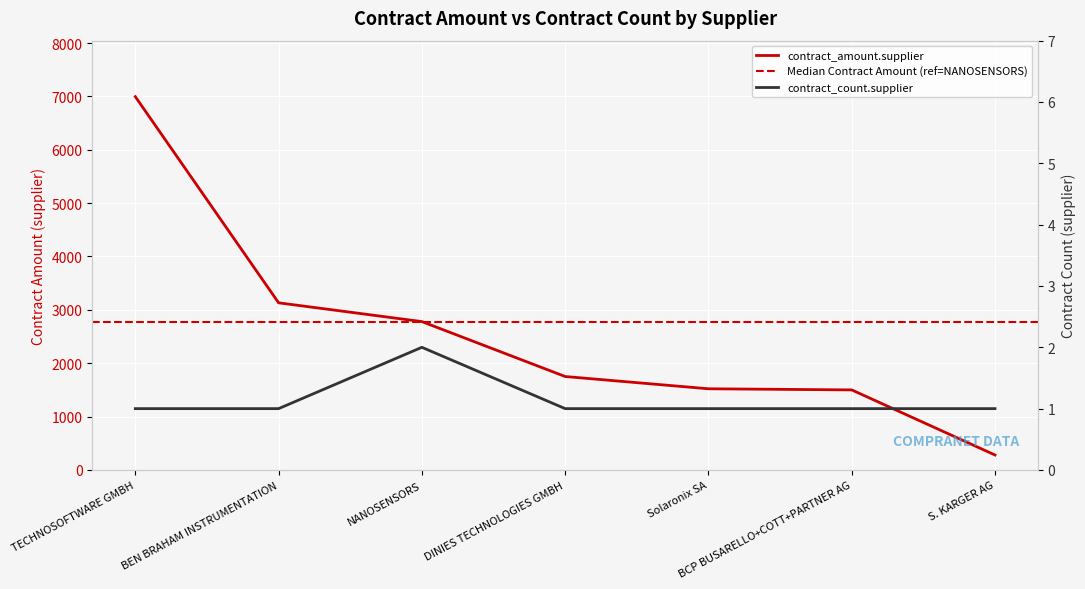

What is the difference between the contract_amount.supplier values at Solaronix SA and BEN BRAHAM INSTRUMENTATION?

1610.9